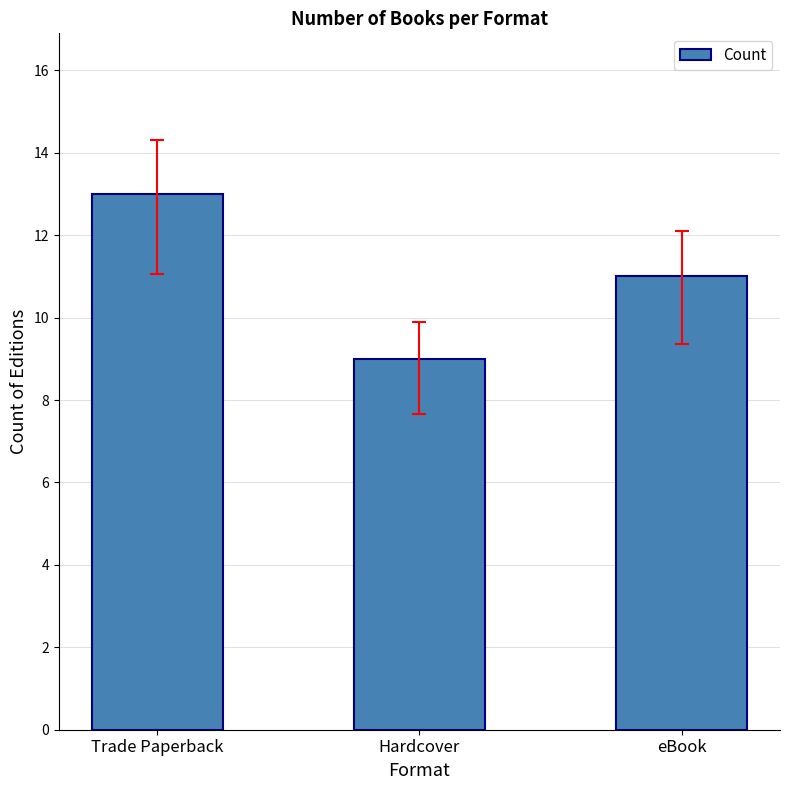

What is the sum of all values?

33